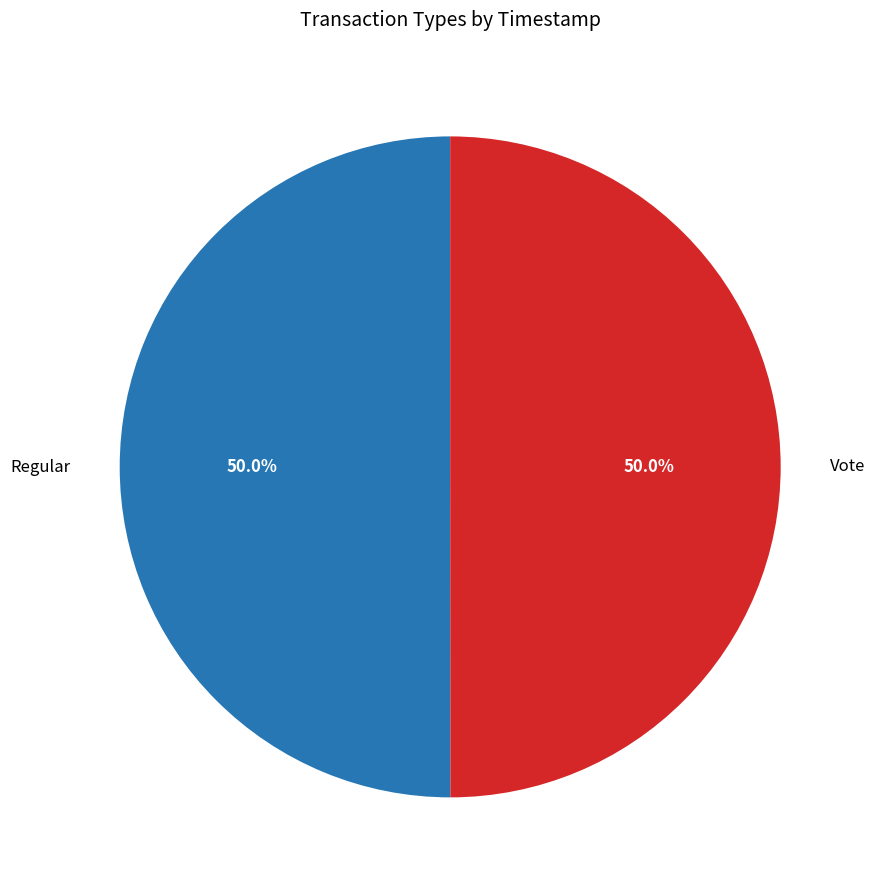

What percentage is the Regular slice, to the nearest percent?

50%